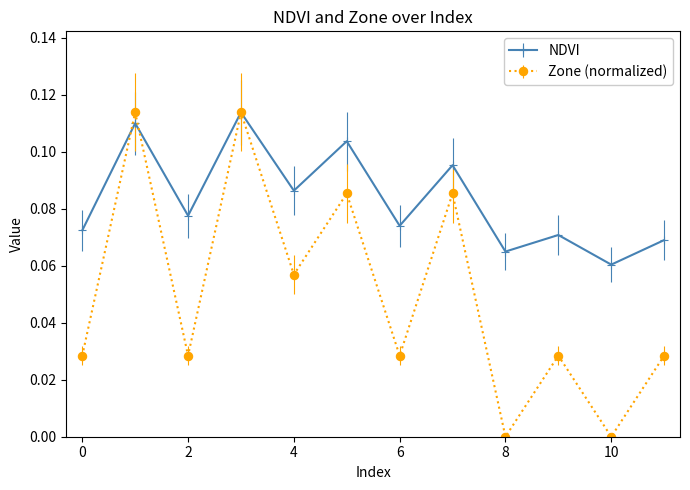

Which series has the largest total across all categories?

NDVI